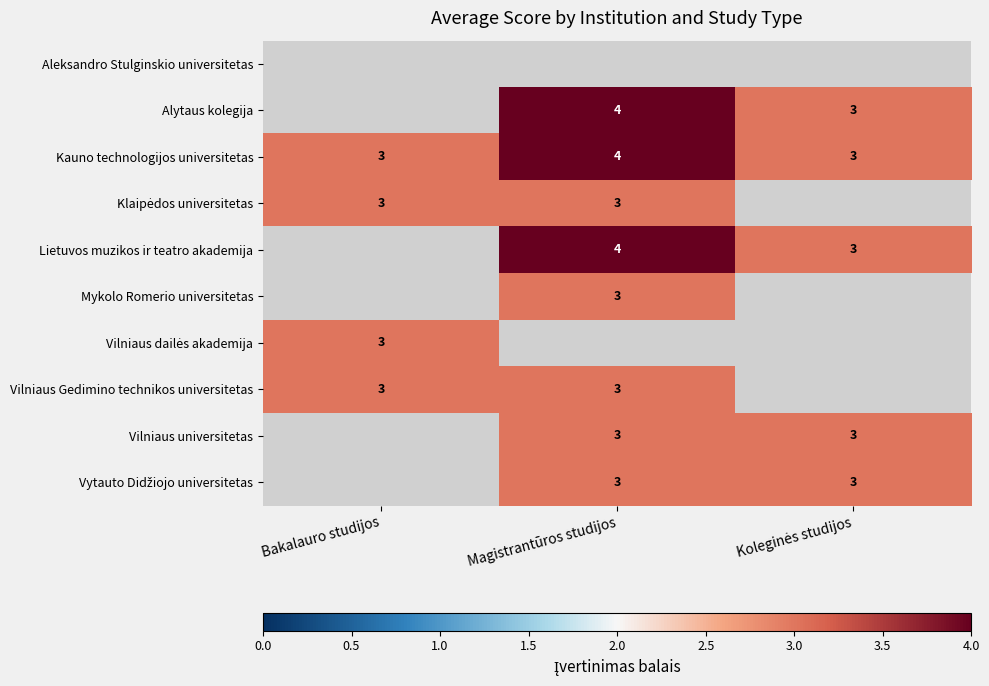

True or false: Lietuvos muzikos ir teatro akademija has a value of 2 at Magistrantūros studijos.

False